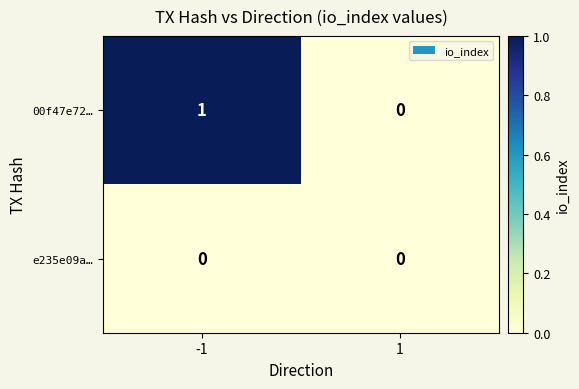

Reading right to left, what are all the values shown in this chart?

00f47e72…: 0	1
e235e09a…: 0	0